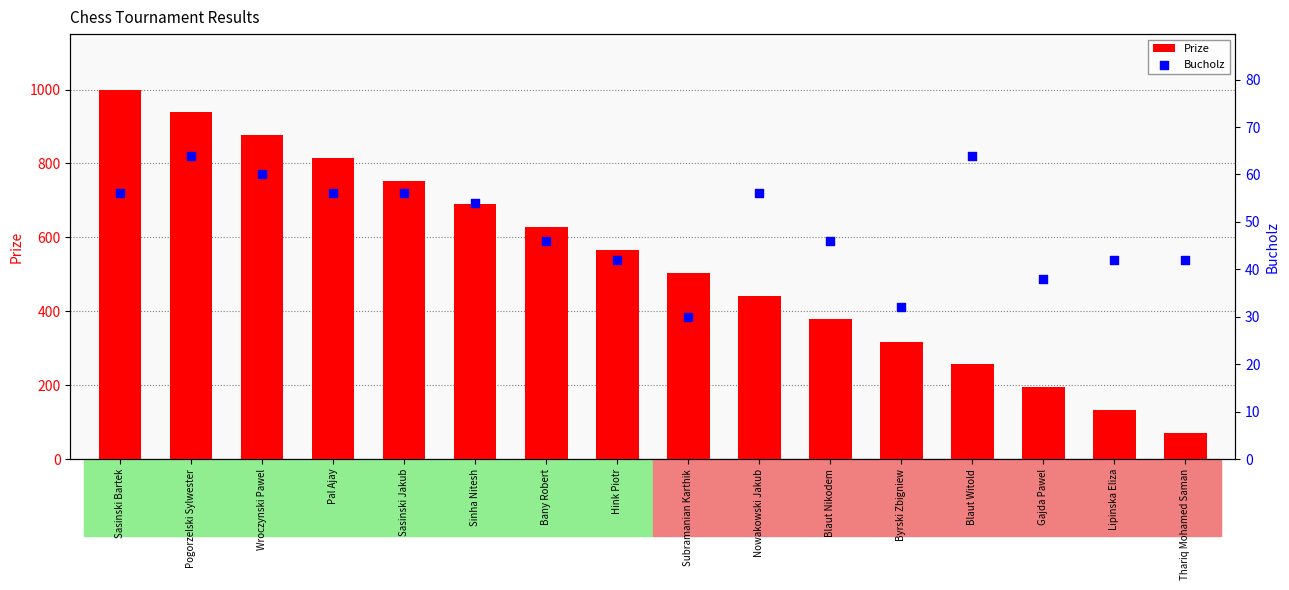

Is the value of Prize at Wroczynski Pawel greater than the value of Bucholz at Pogorzelski Sylwester?

Yes